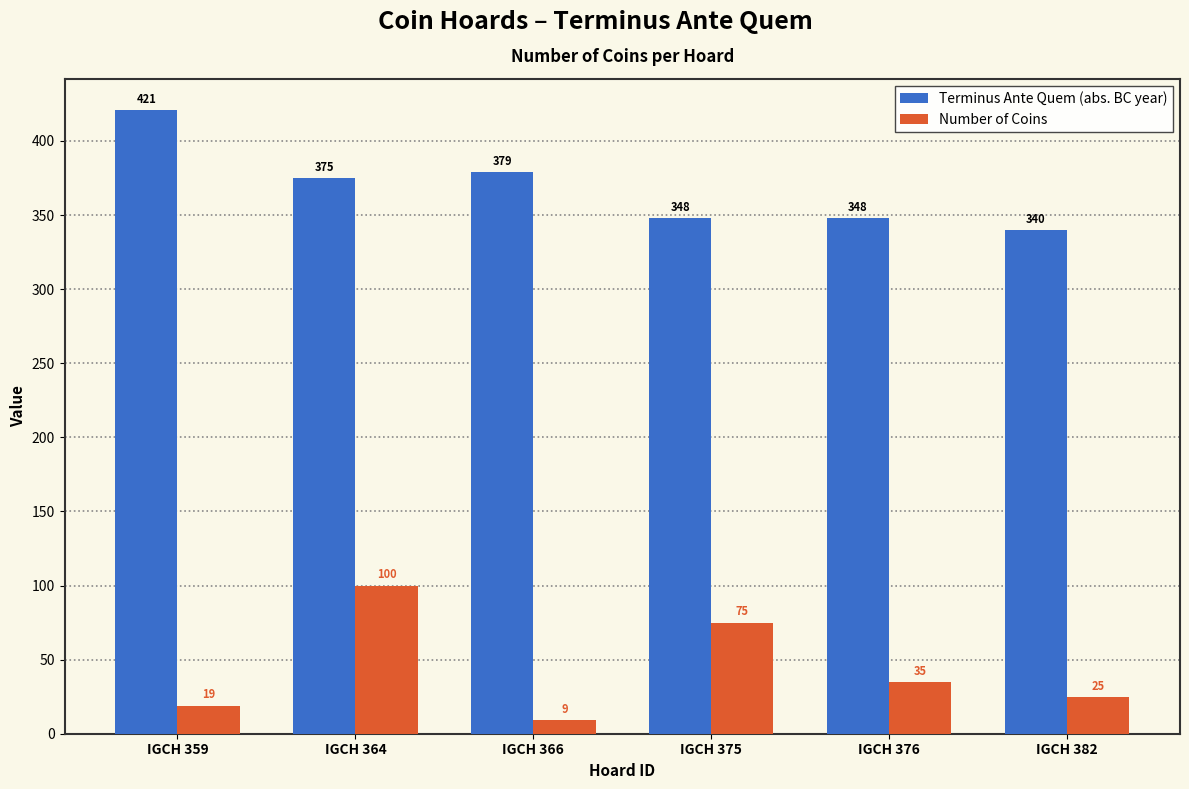

What is the sum of the Terminus Ante Quem (abs. BC year) values at IGCH 382 and IGCH 364?

715